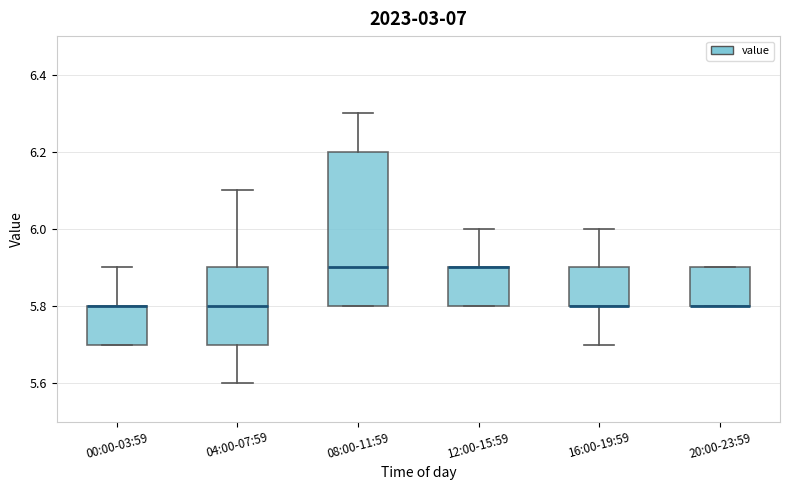

Which box is the tallest, from its lower edge to its upper edge?

08:00-11:59